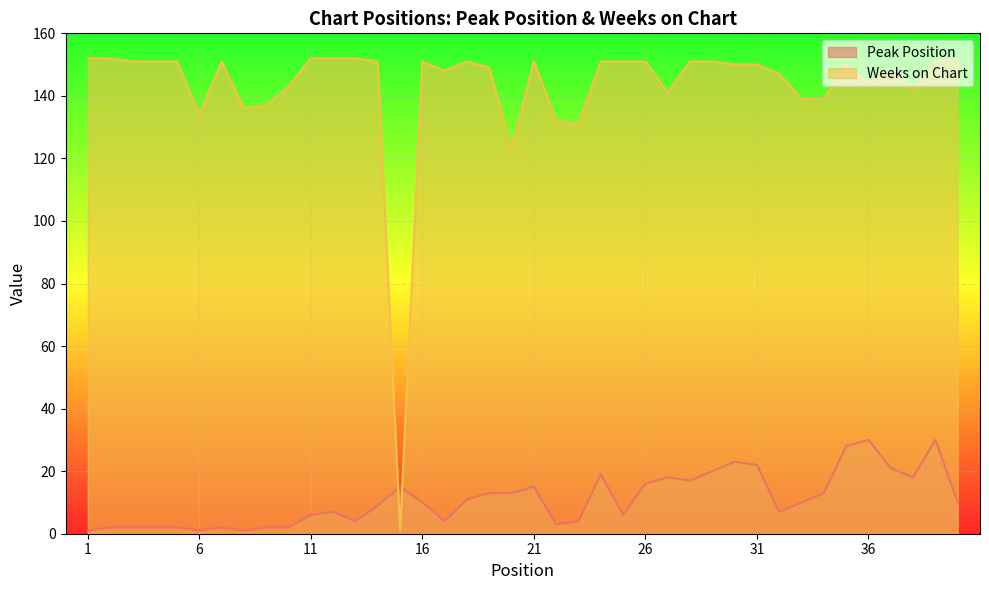

What is the average value of the Peak Position series?

11